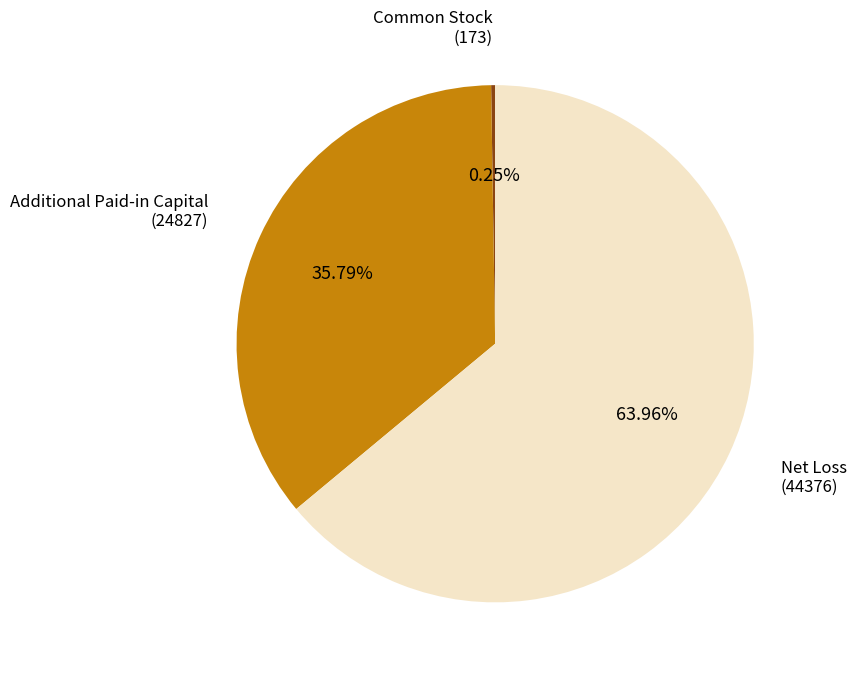

What is the majority slice?

Net Loss (44376)